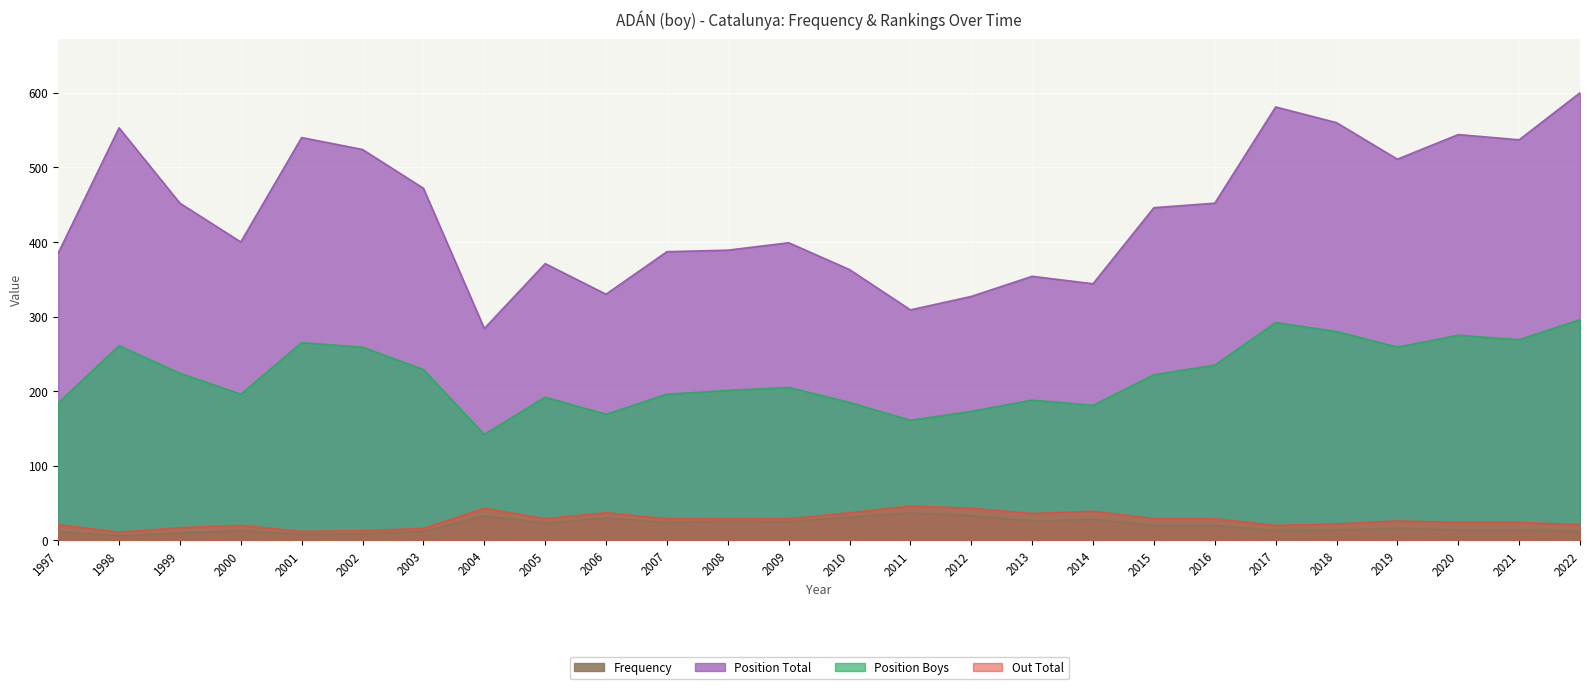

What is the total value across all series at 1999?

703